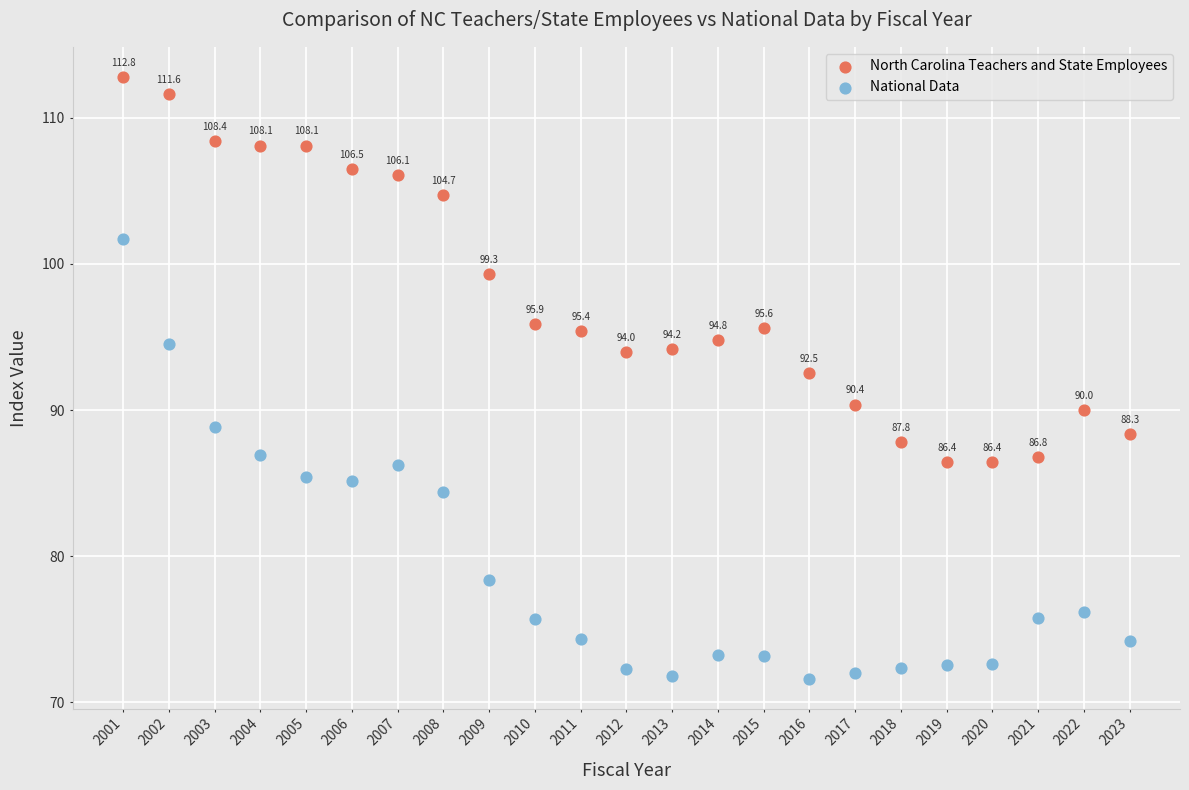

Which series contains the highest Y value?

North Carolina Teachers and State Employees